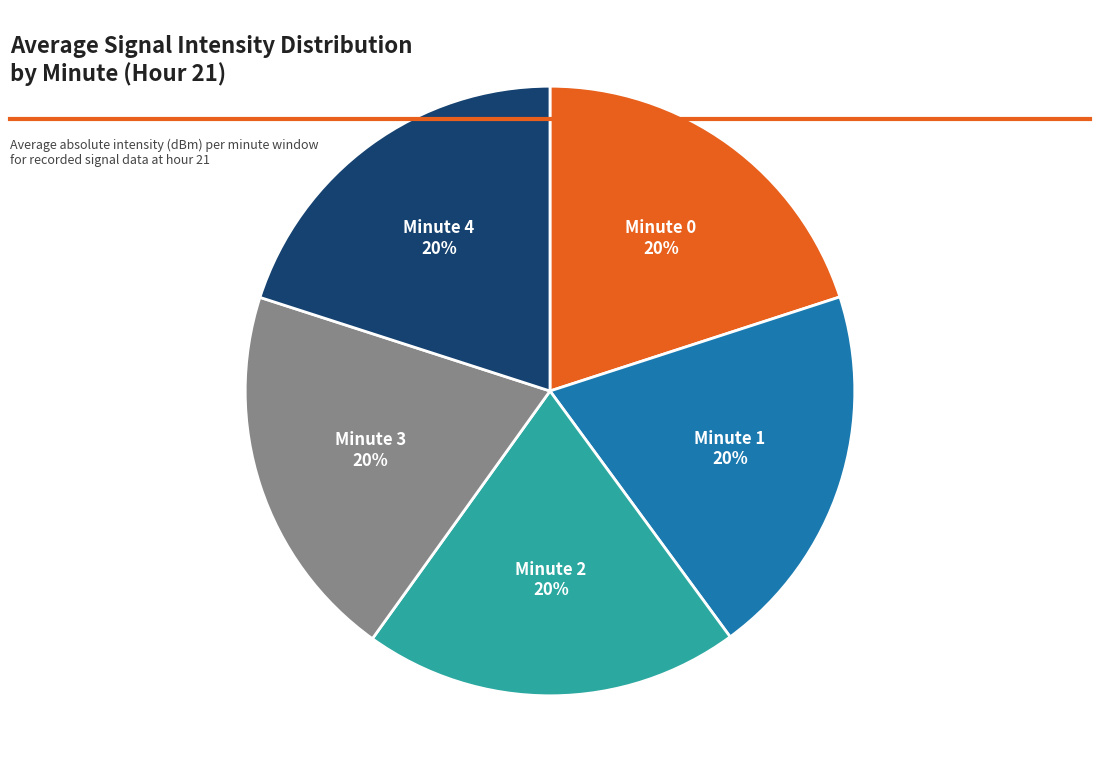

How many slices are in this pie chart?

5